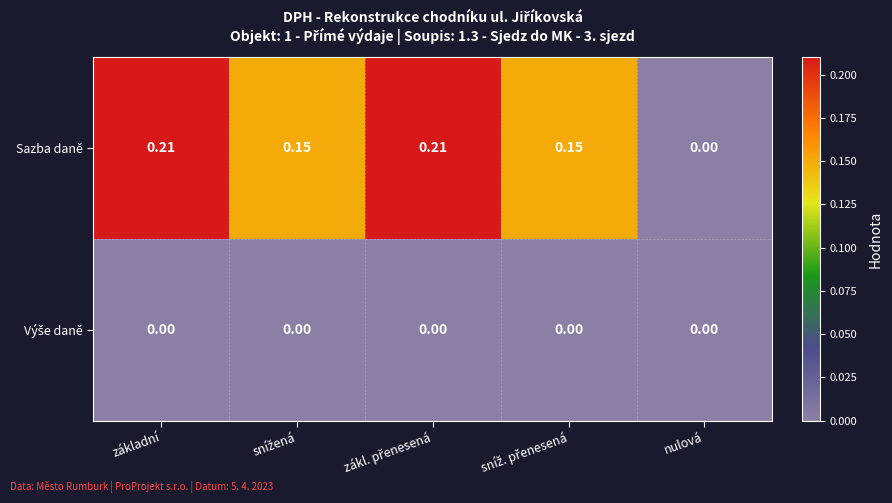

Which series has the widest spread of values?

Sazba daně